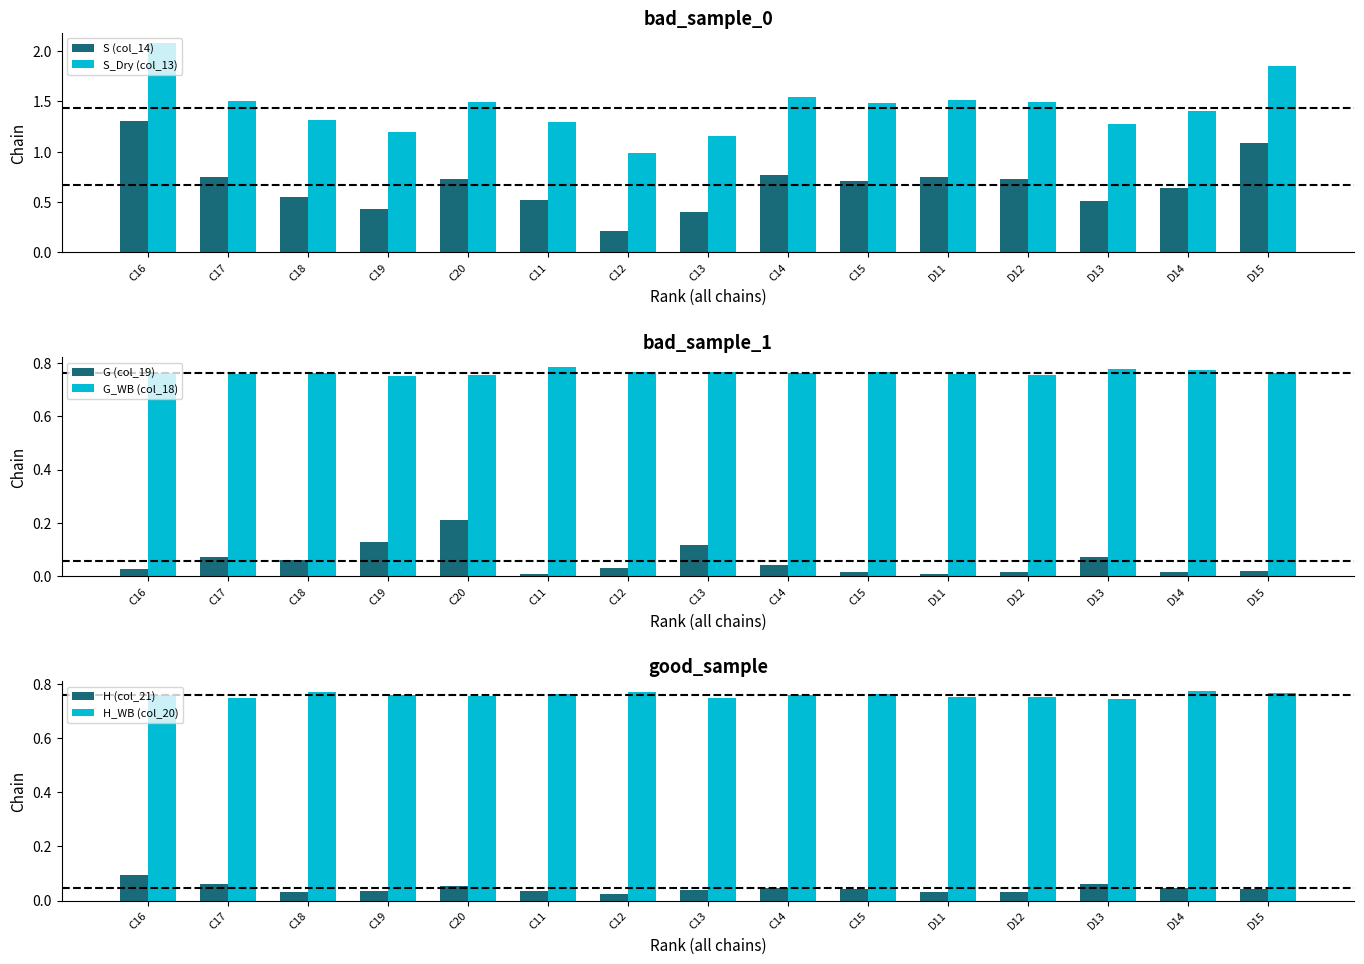

What is the approximate value of S (col_14) at D12?

0.7